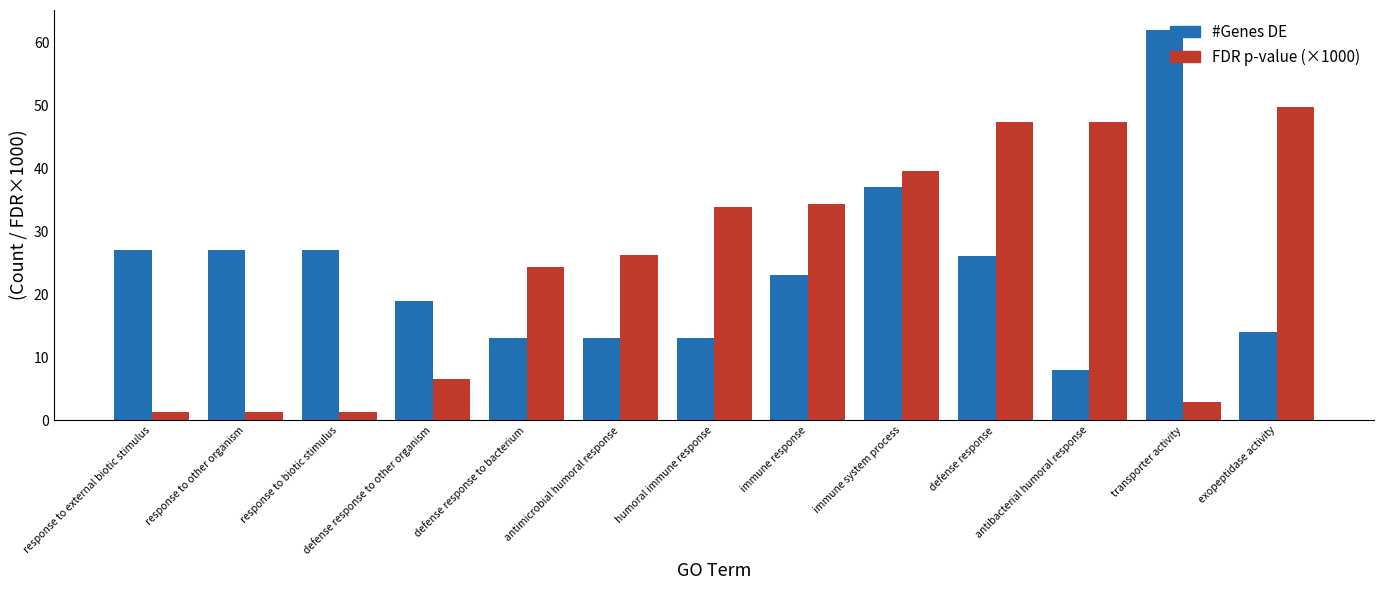

How many bars are there in total?

26